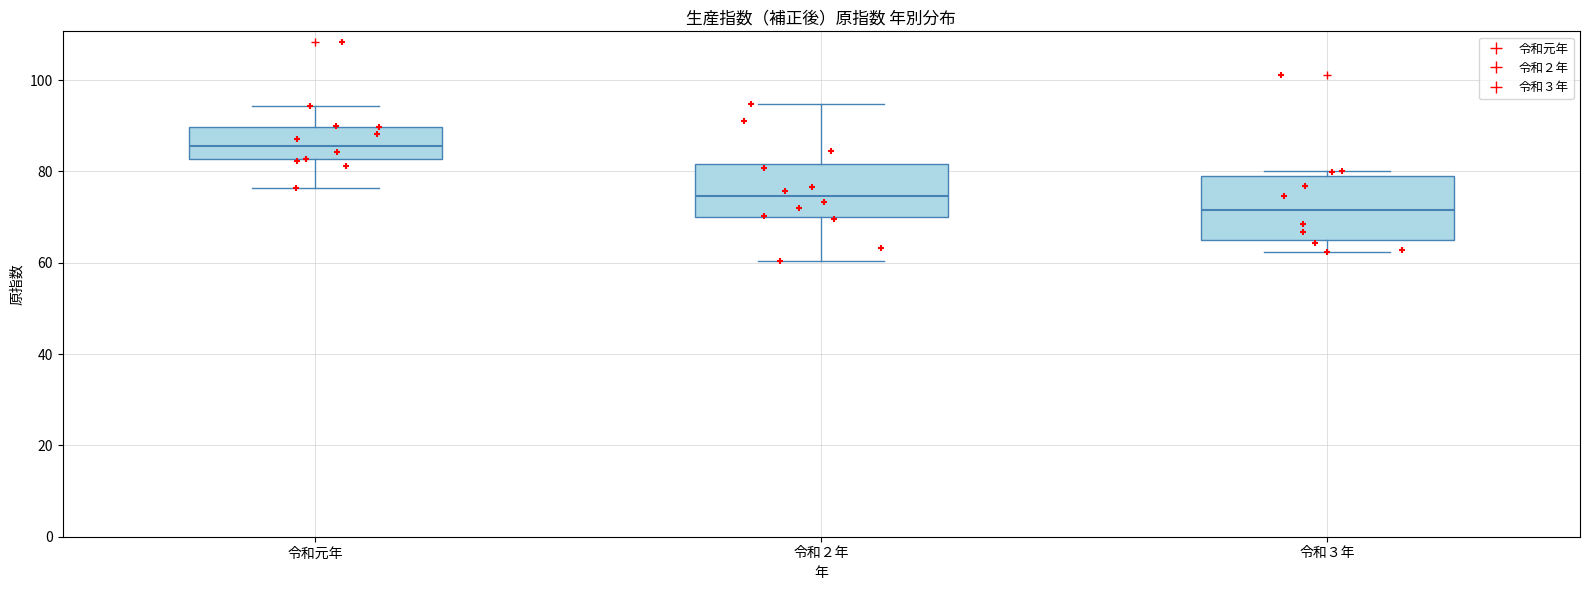

Comparing the boxes themselves (not the whiskers), which one is the tallest?

令和３年